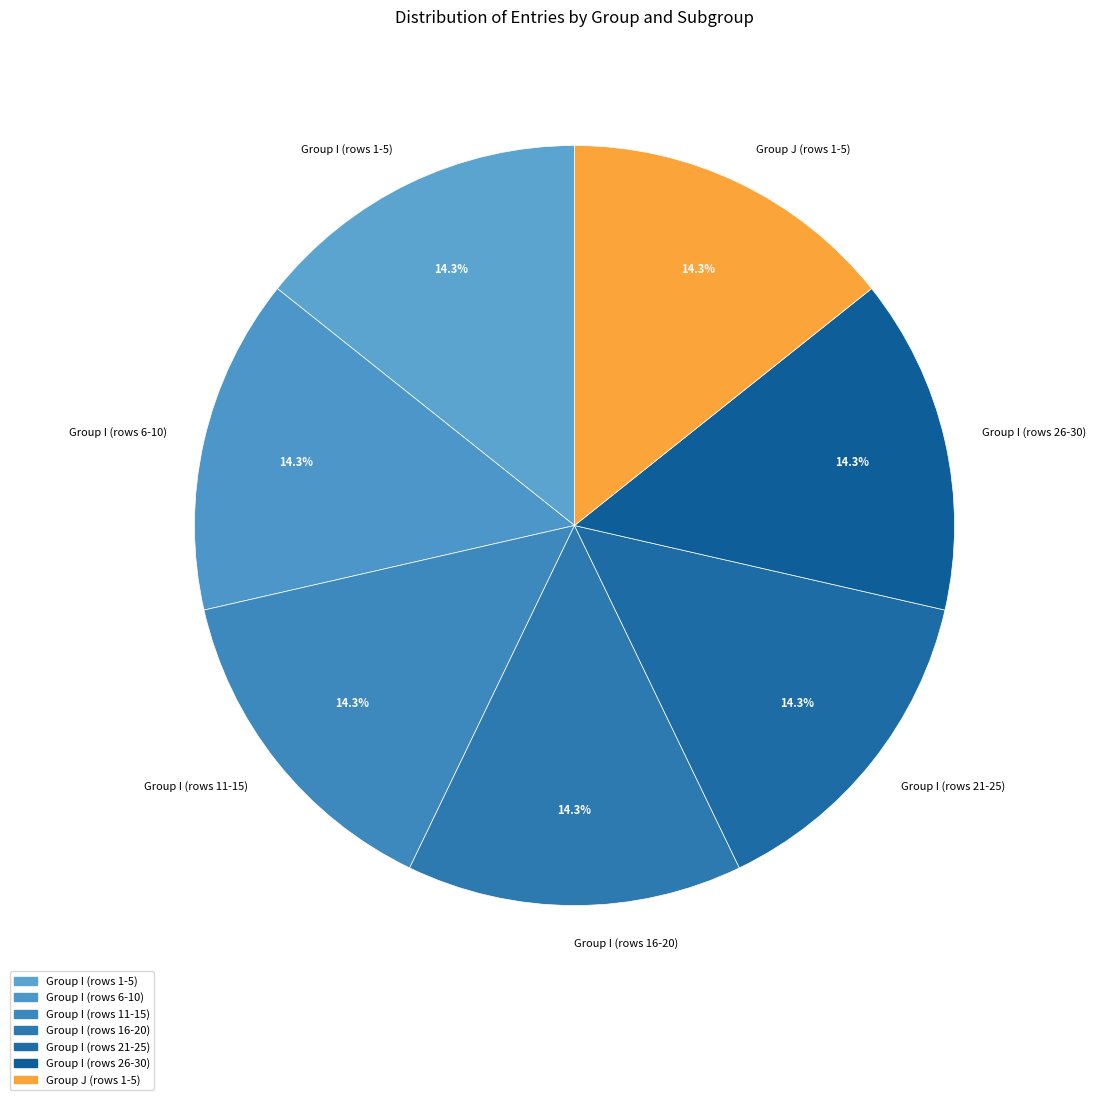

What is the ratio of the value at Group I (rows 6-10) to the value at Group I (rows 11-15)?

1.0